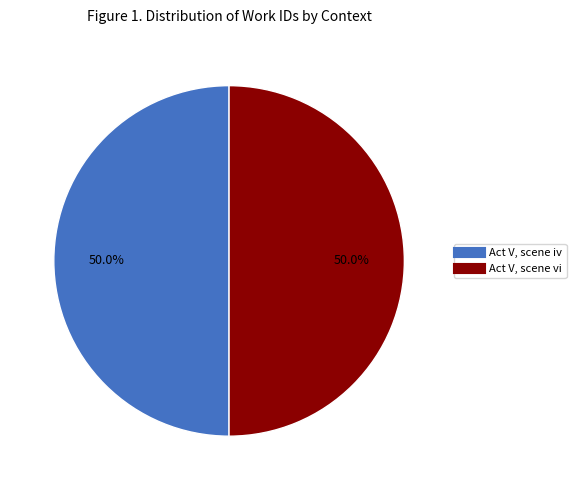

To the nearest percent, what is the combined percentage of Act V, scene iv and Act V, scene vi?

100%